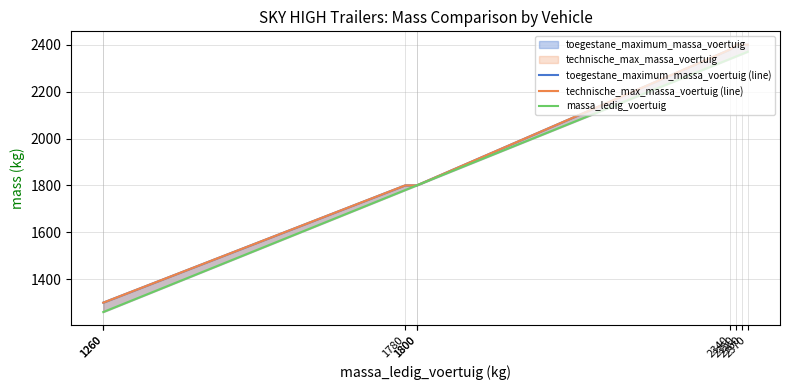

Which series changed the most between 2340 and 2350?

toegestane_maximum_massa_voertuig (line)